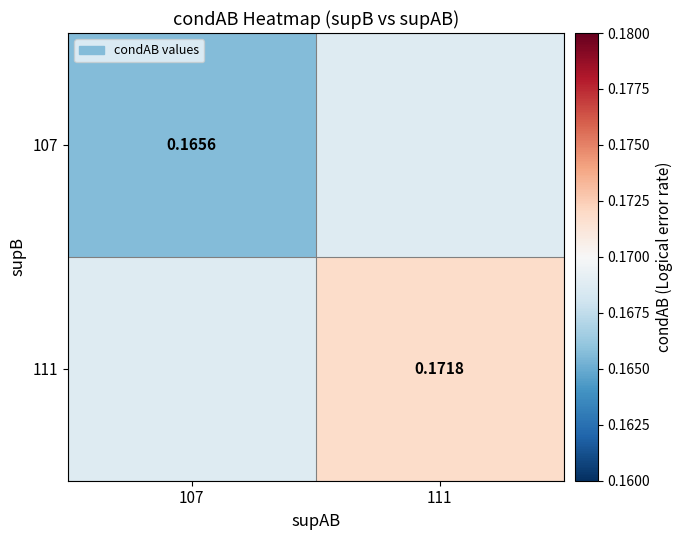

How many categories are shown in the chart?

2